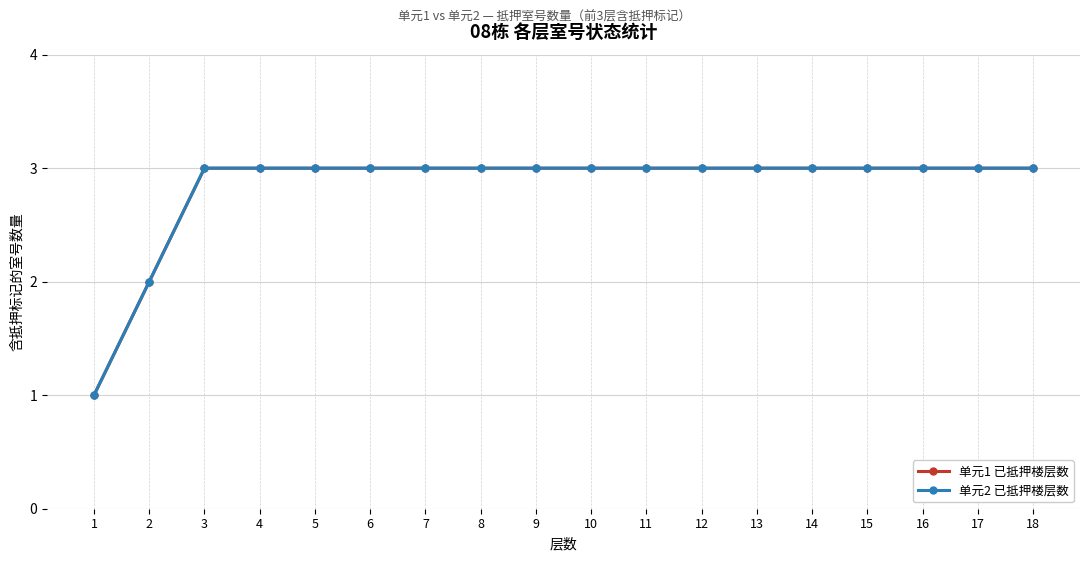

Reading left to right, what are all the values shown in this chart?

单元1 已抵押楼层数: 1	2	3	3	3	3	3	3	3	3	3	3	3	3	3	3	3	3
单元2 已抵押楼层数: 1	2	3	3	3	3	3	3	3	3	3	3	3	3	3	3	3	3